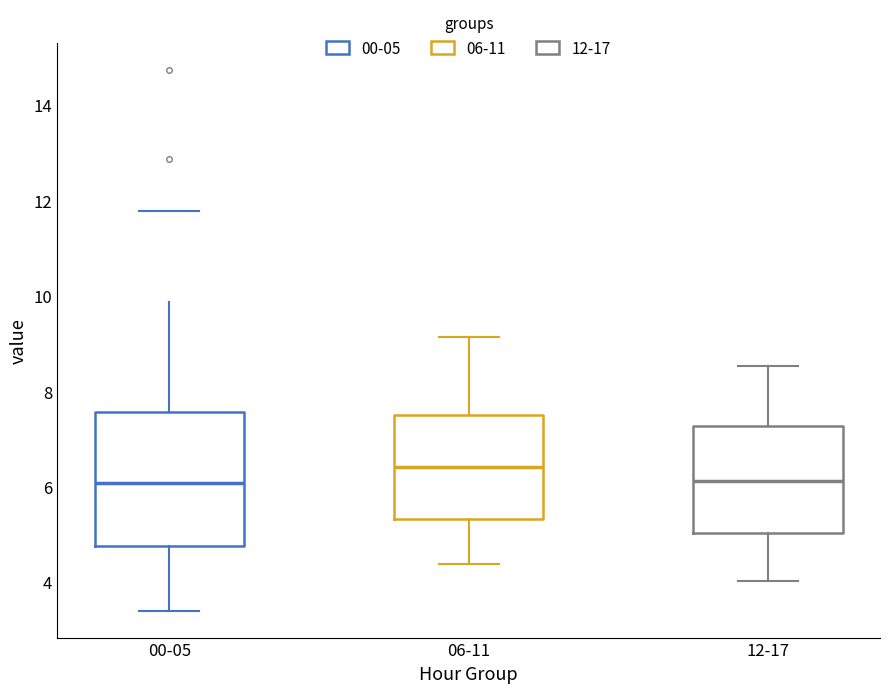

Comparing the boxes themselves (not the whiskers), which one is the tallest?

00-05